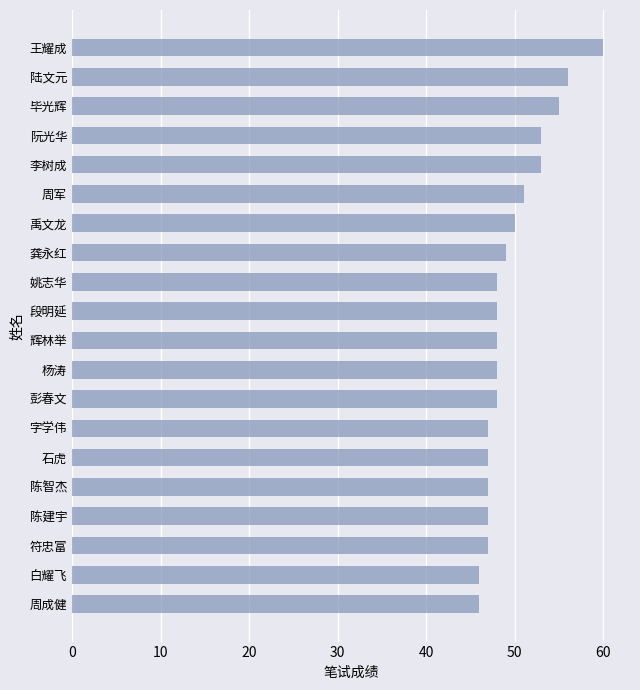

Is it true that the value at 姚志华 is 83?

False